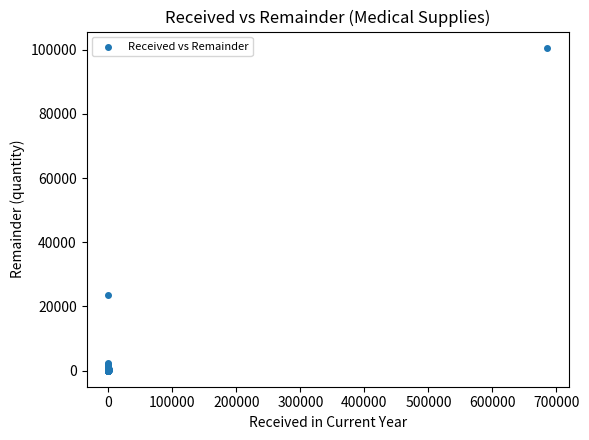

What Y value in the scatter plot is closest to 50303?

23412